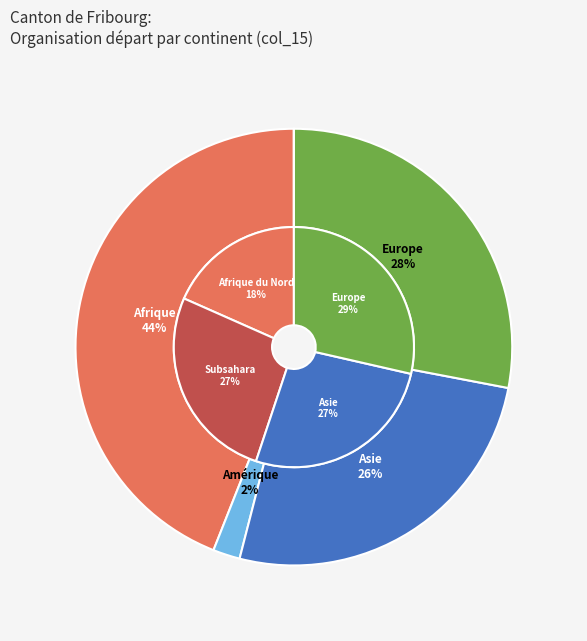

True or false: Asie accounts for 26% of the total.

True